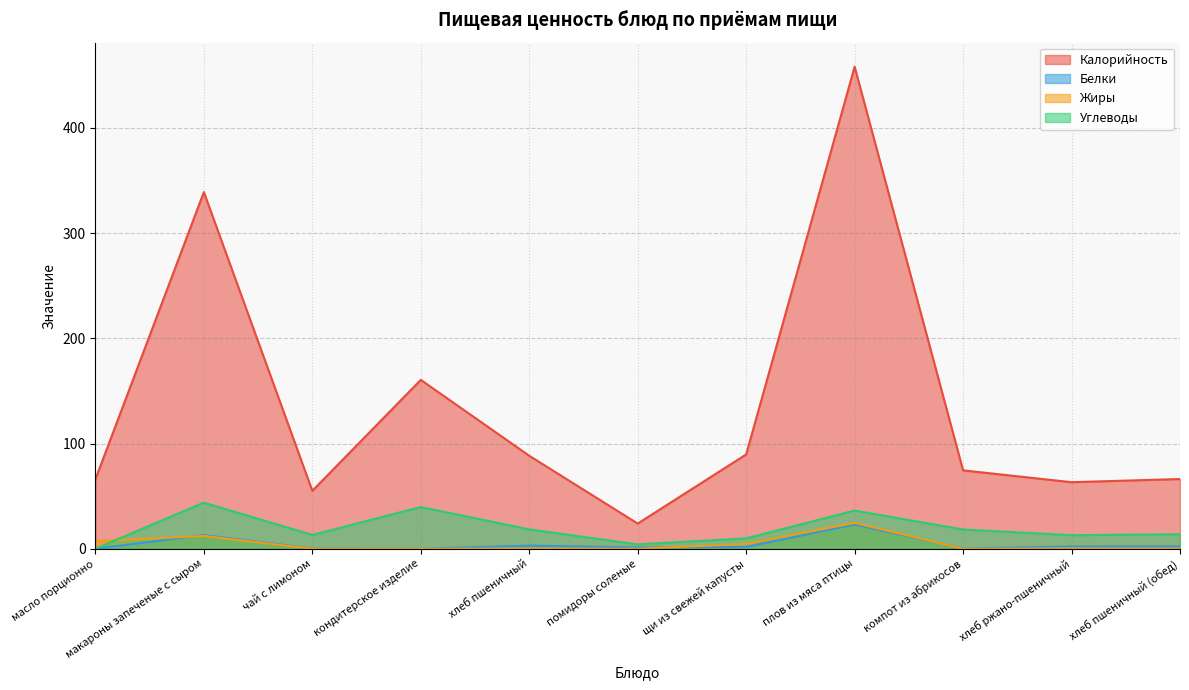

True or false: Жиры and Калорийность intersect in this chart.

False